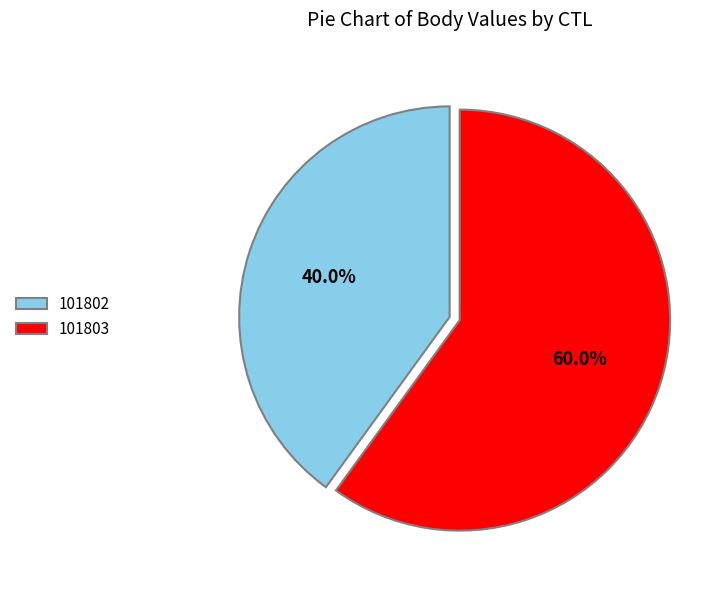

What percentage is NOT represented by 101803?

40.0%